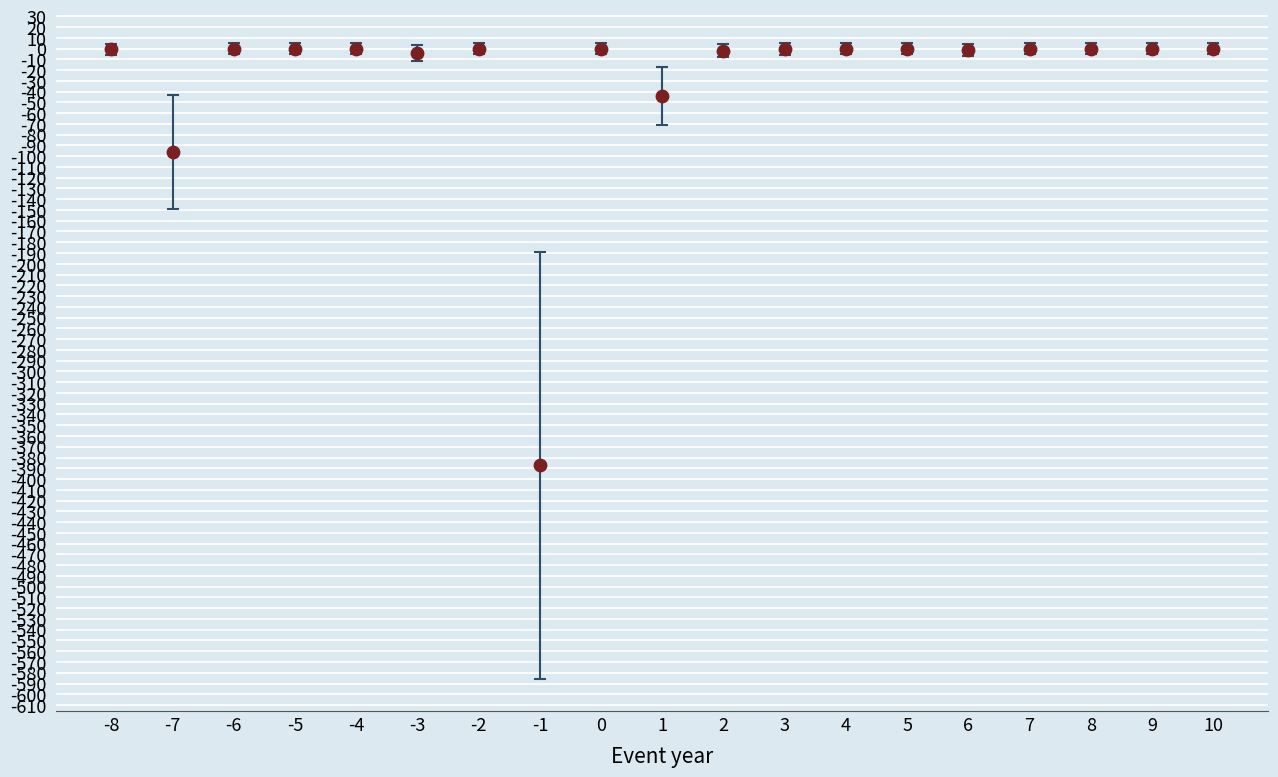

What Y value in the scatter plot is closest to -193?

-95.8